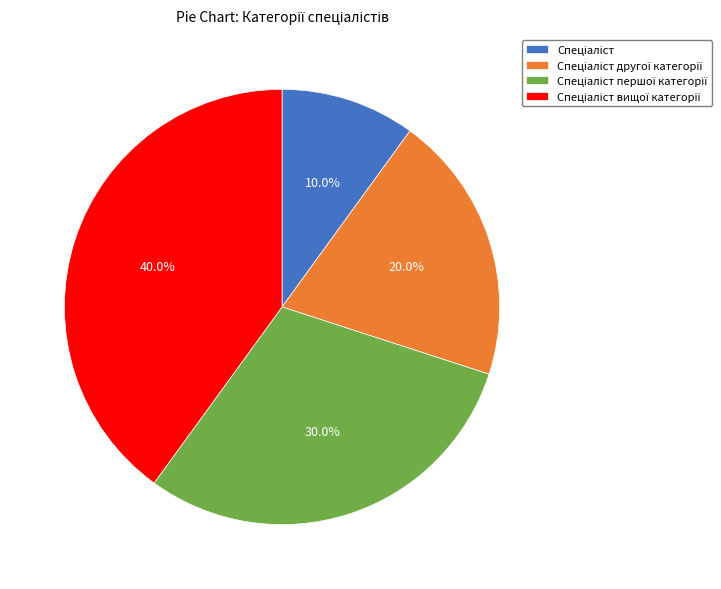

Is there a majority slice in this chart?

No